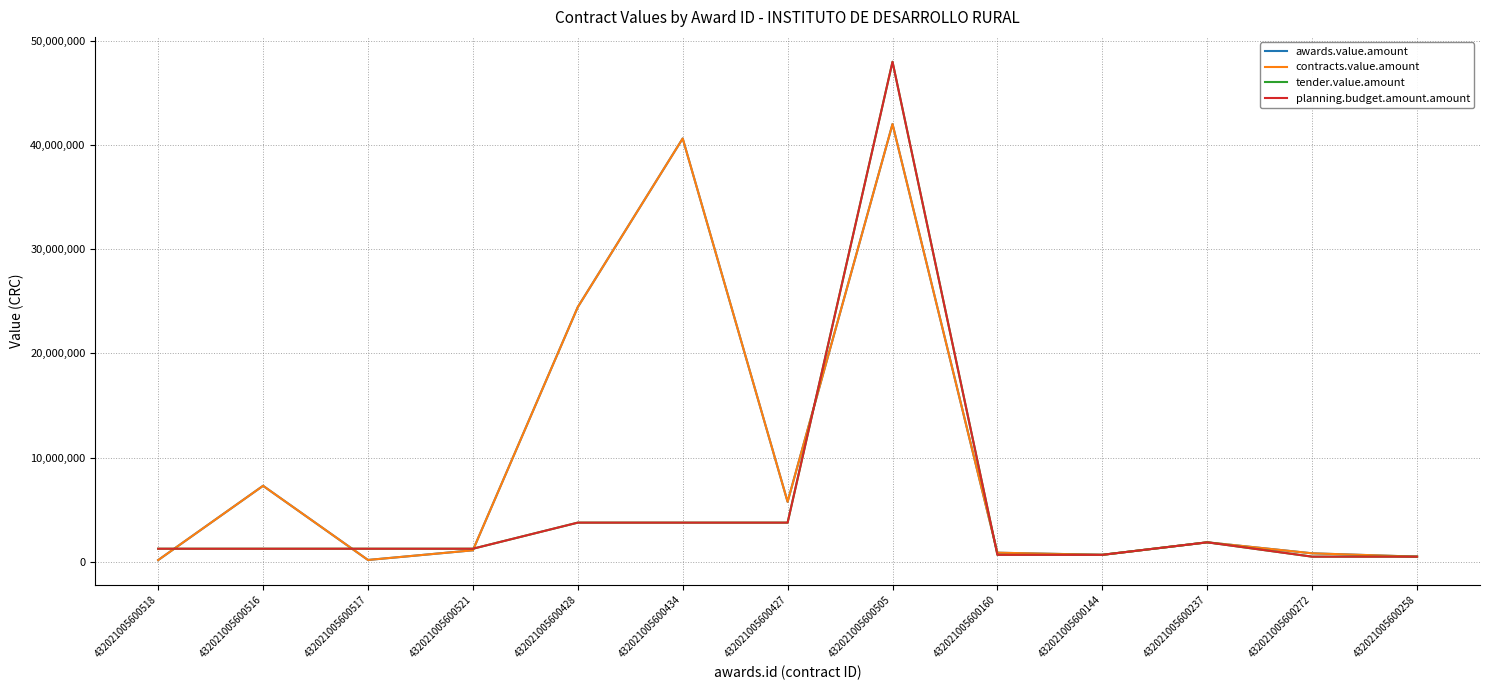

Rank the series at 432021005600518 from lowest to highest value.

awards.value.amount, contracts.value.amount, tender.value.amount, planning.budget.amount.amount